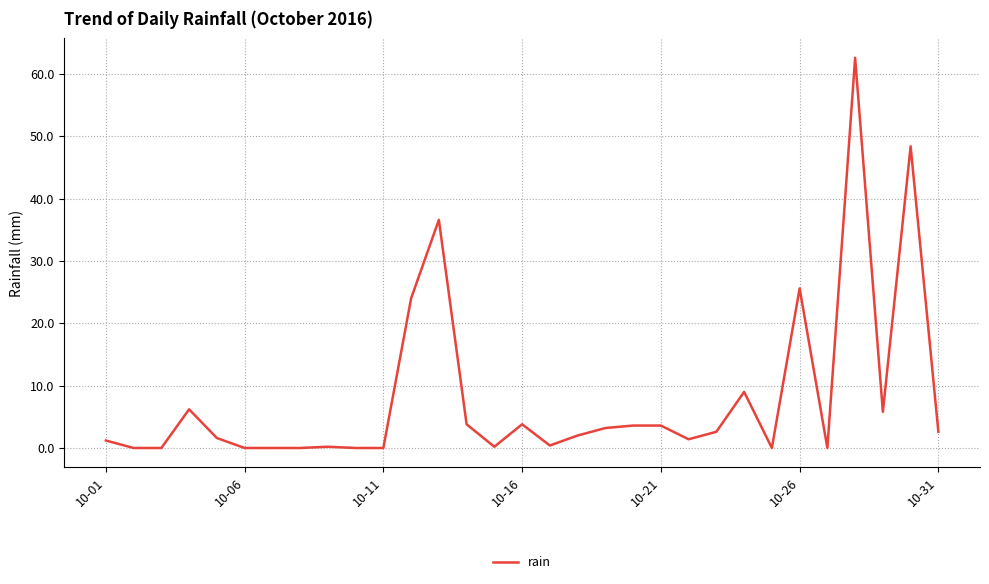

What is the maximum value shown in the chart?

62.6